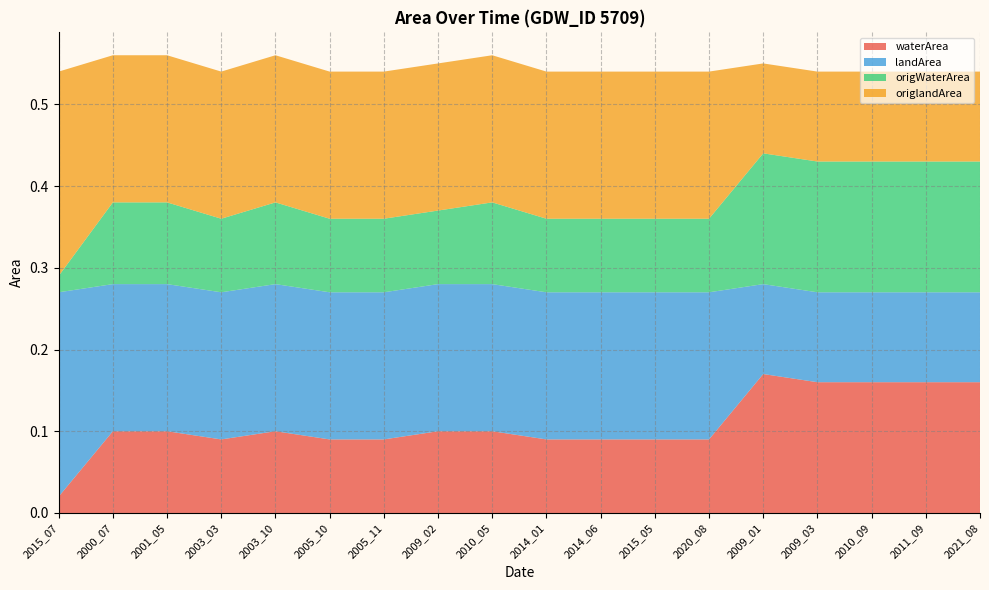

Reading left to right, extract all data points from this chart.

waterArea: 0.0	0.1	0.1	0.1	0.1	0.1	0.1	0.1	0.1	0.1	0.1	0.1	0.1	0.2	0.2	0.2	0.2	0.2
landArea: 0.2	0.2	0.2	0.2	0.2	0.2	0.2	0.2	0.2	0.2	0.2	0.2	0.2	0.1	0.1	0.1	0.1	0.1
origWaterArea: 0.0	0.1	0.1	0.1	0.1	0.1	0.1	0.1	0.1	0.1	0.1	0.1	0.1	0.2	0.2	0.2	0.2	0.2
origlandArea: 0.2	0.2	0.2	0.2	0.2	0.2	0.2	0.2	0.2	0.2	0.2	0.2	0.2	0.1	0.1	0.1	0.1	0.1